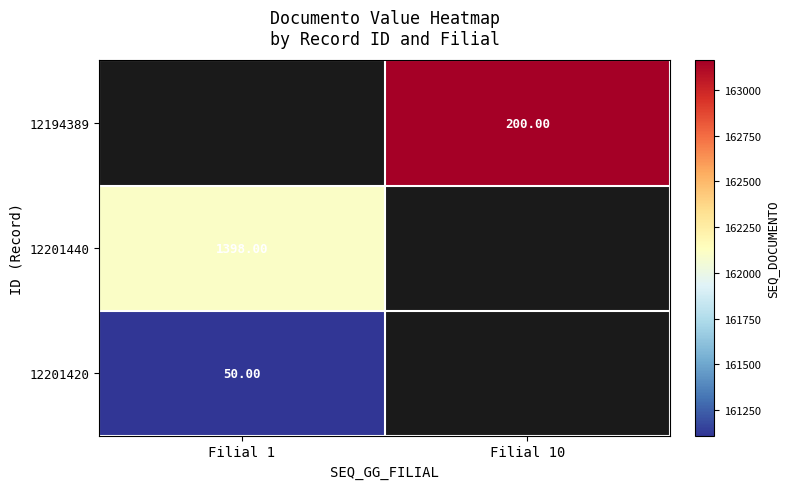

Which label corresponds to the smallest value in the chart?

Filial 1